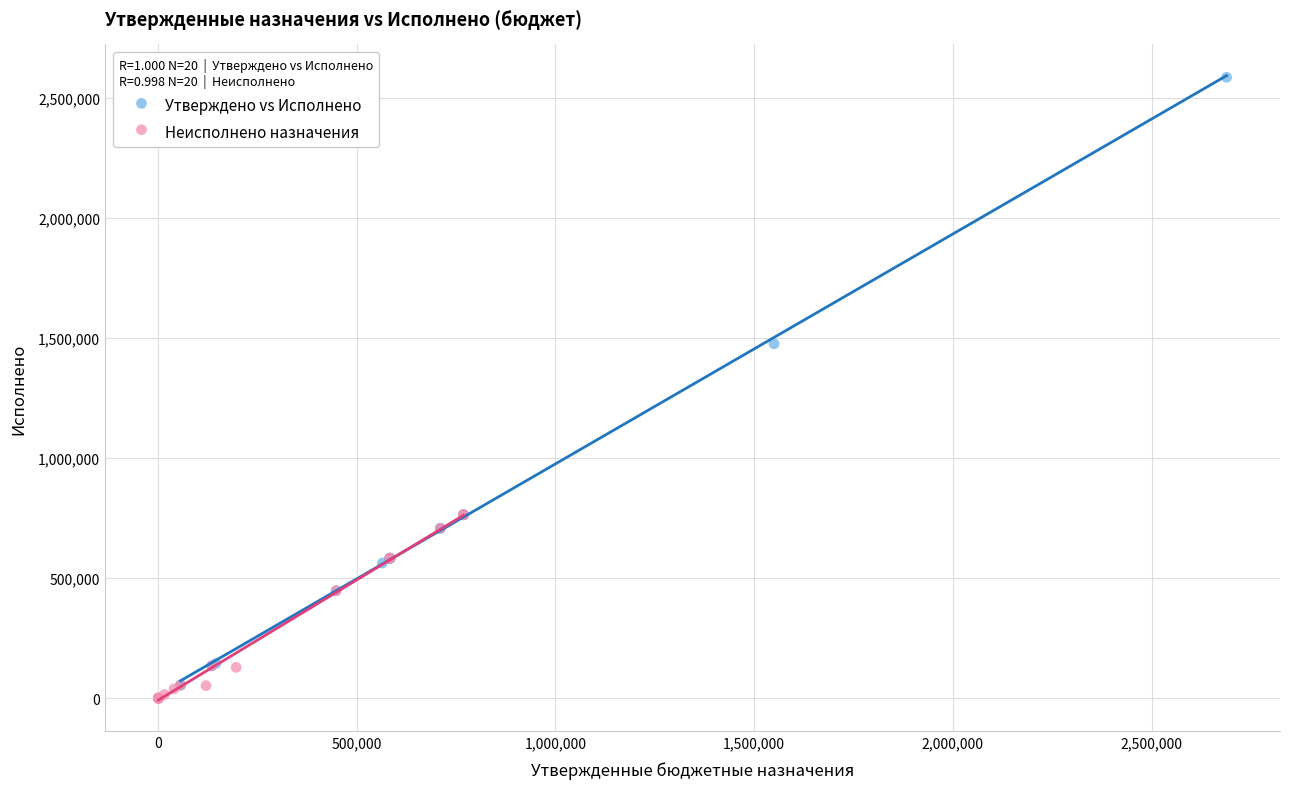

What are all the series names shown in the legend?

Утверждено vs Исполнено, Неисполнено назначения